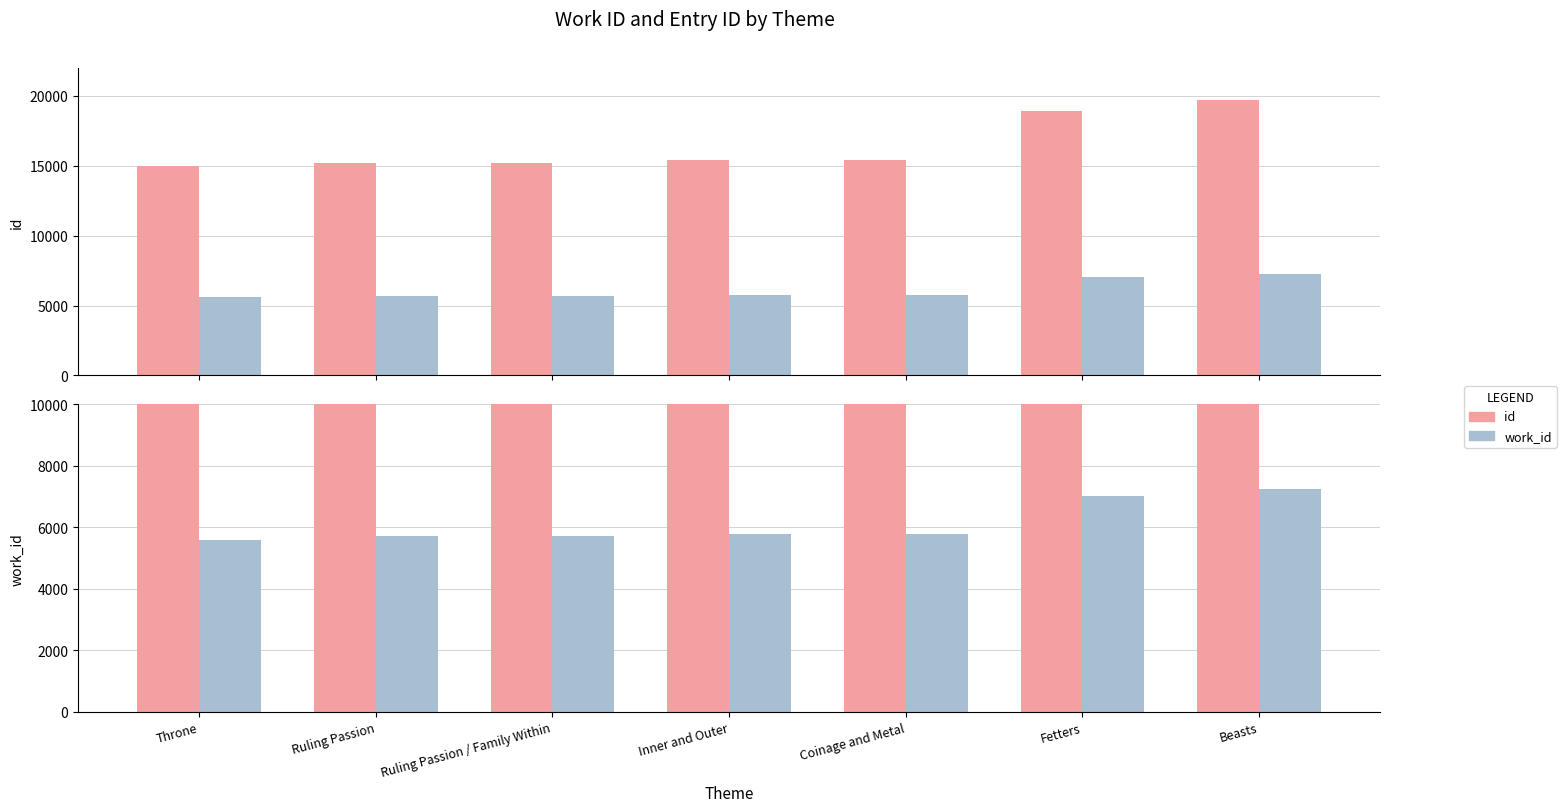

Is it true that work_id equals 5709 at Ruling Passion?

True